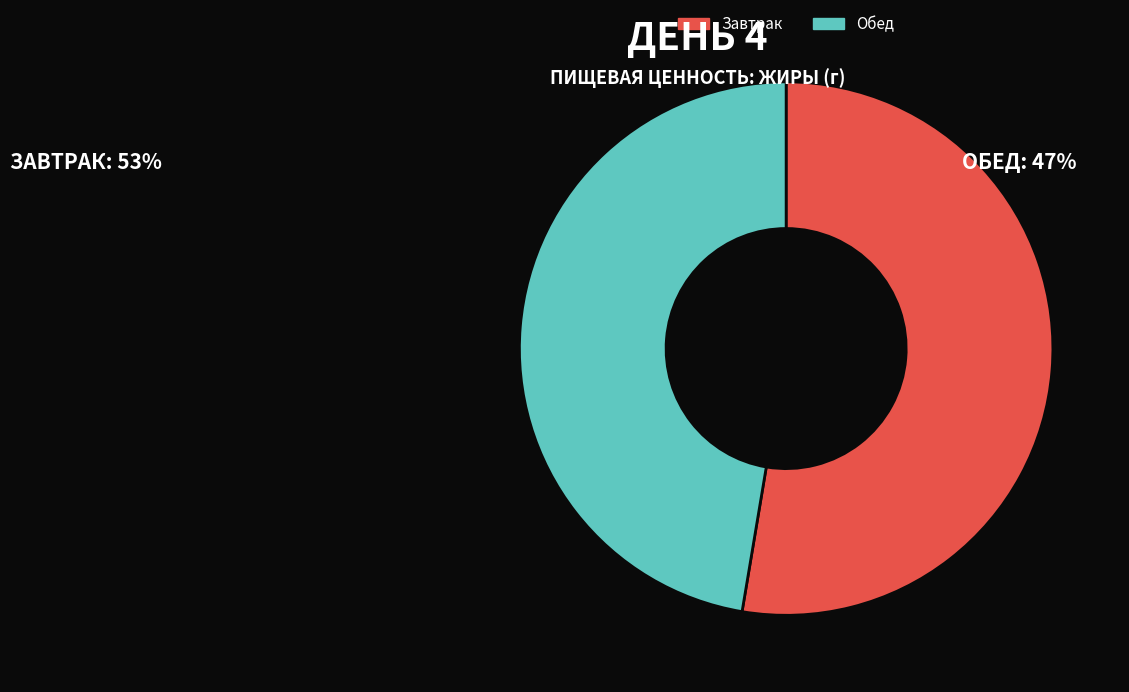

True or false: Обед accounts for 38% of the total.

False